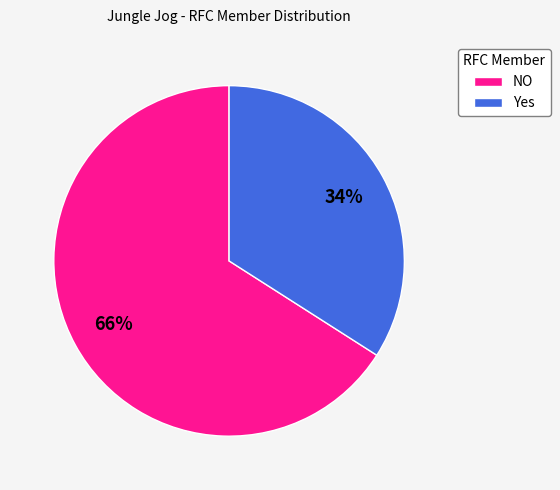

To the nearest percent, what portion does NO represent?

66%